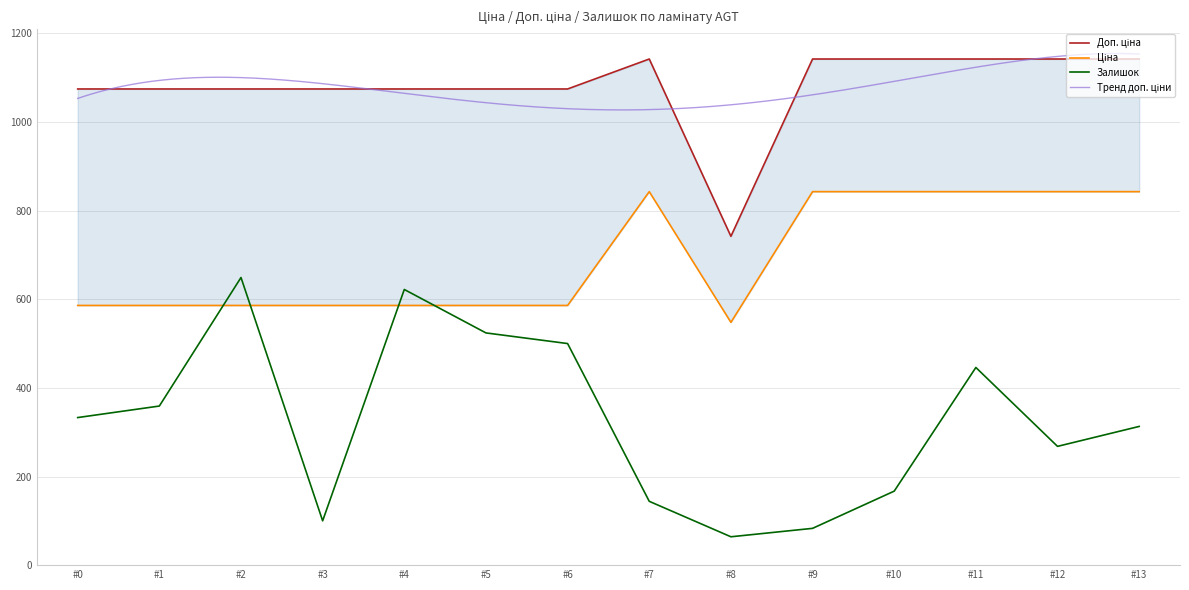

Which series has the largest total across all categories?

Доп. ціна